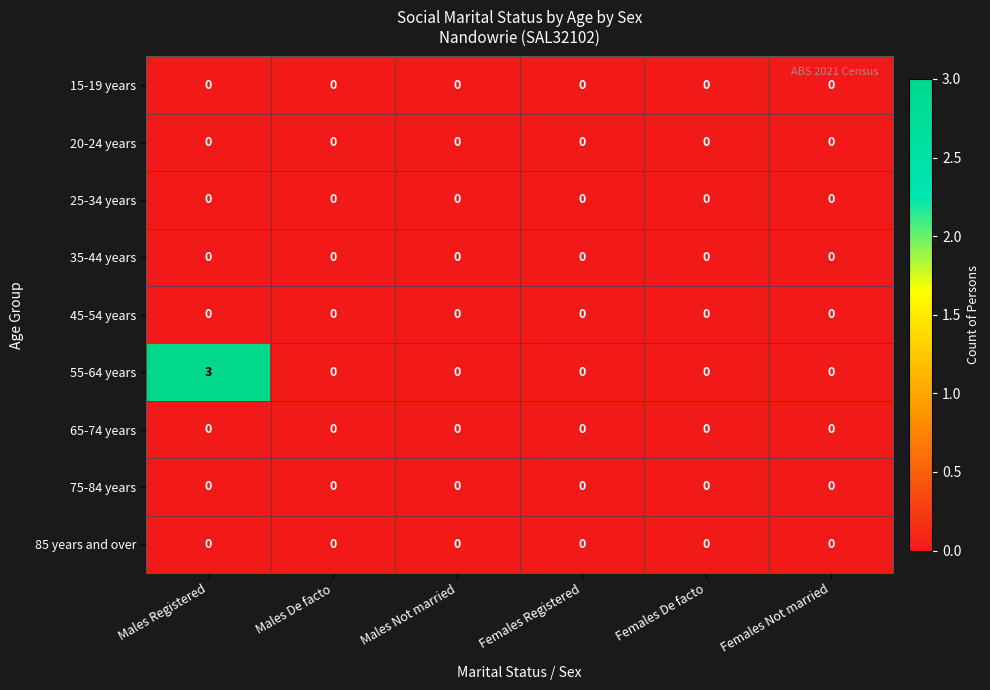

Count the 55-64 years values in the range 0 to 1.

5